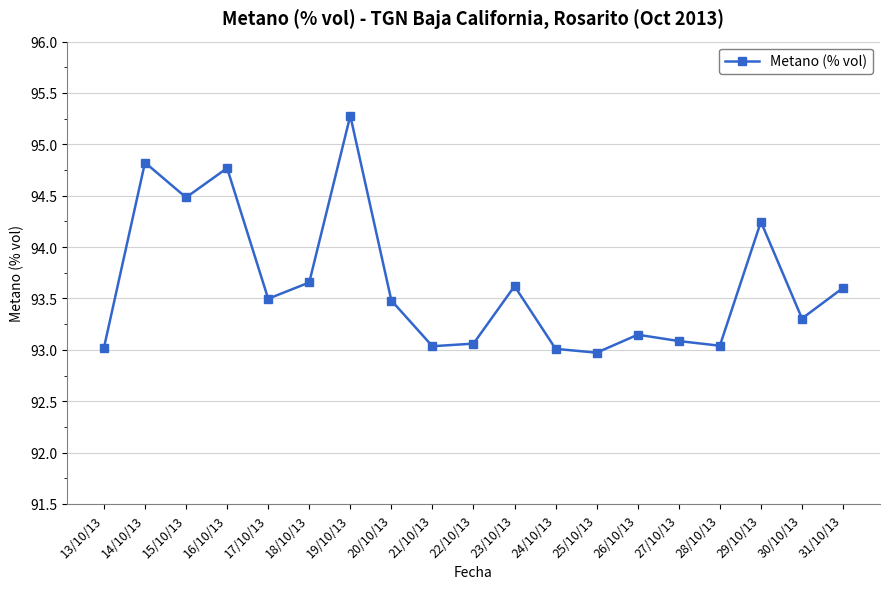

What is the average value?

93.6